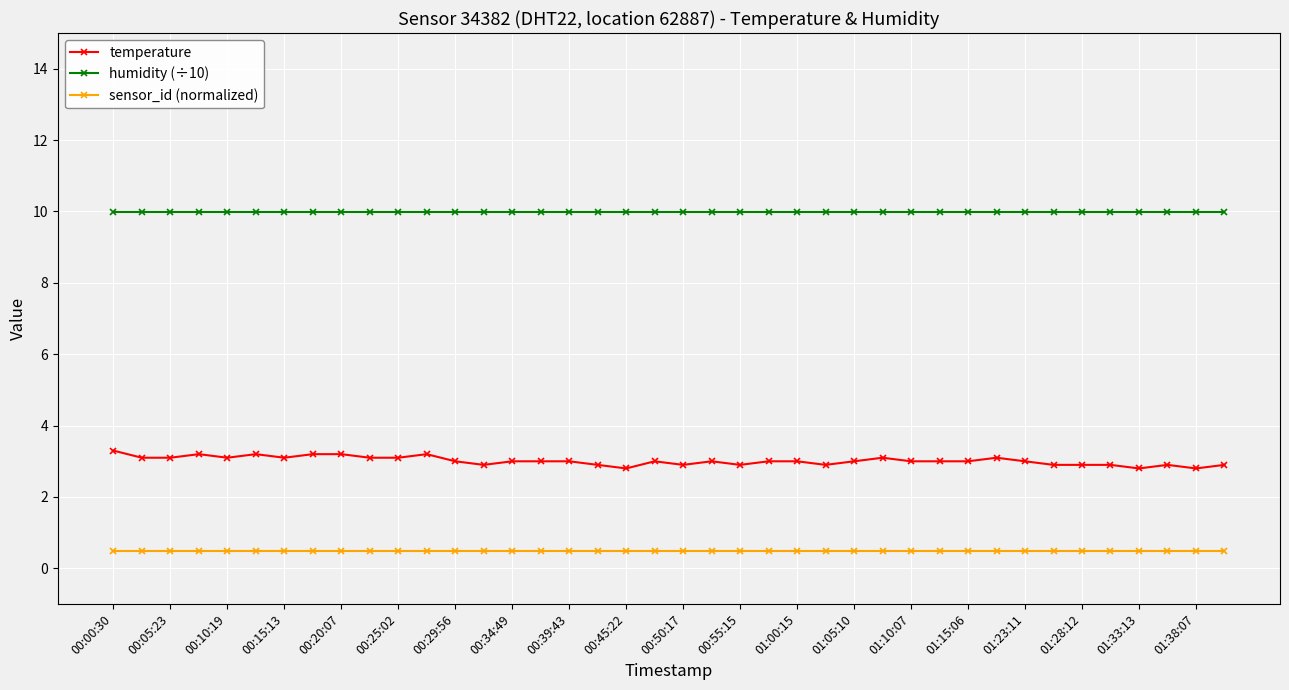

Which series has the largest range (max minus min)?

temperature